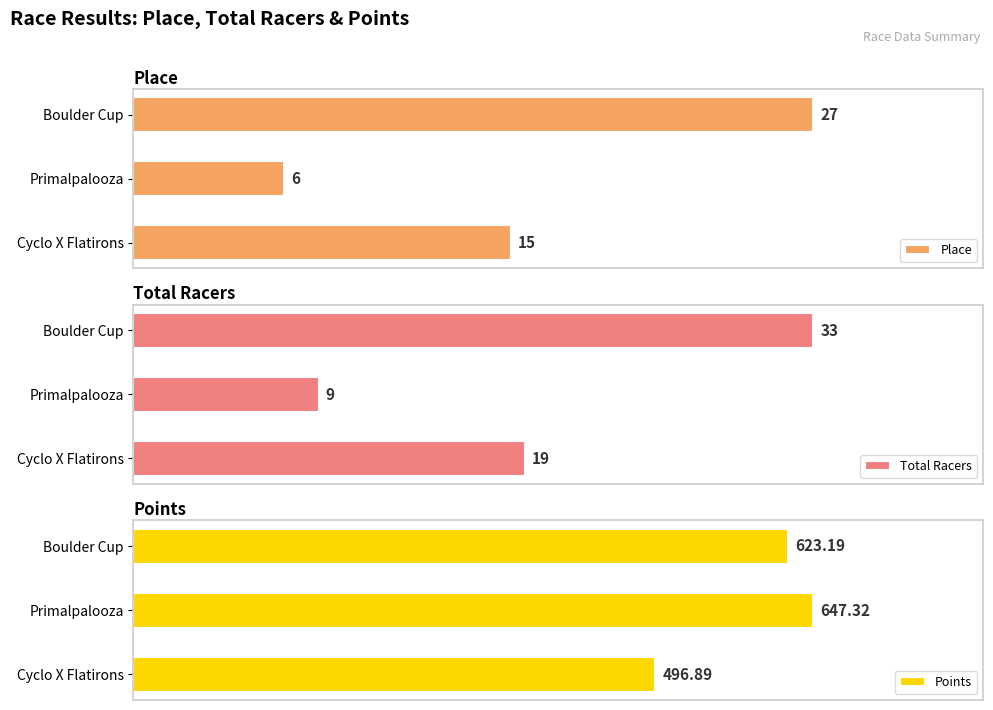

Where is Total Racers nearest to the value 21?

Cyclo X Flatirons